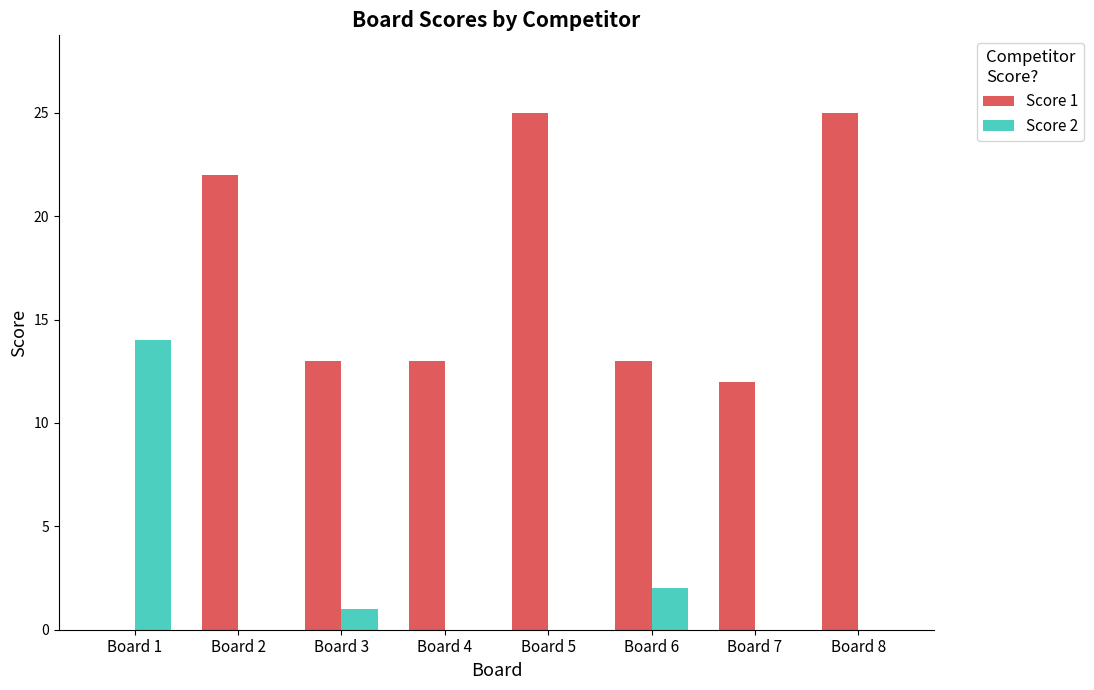

Between Board 2 and Board 7, which series saw the biggest shift?

Score 1